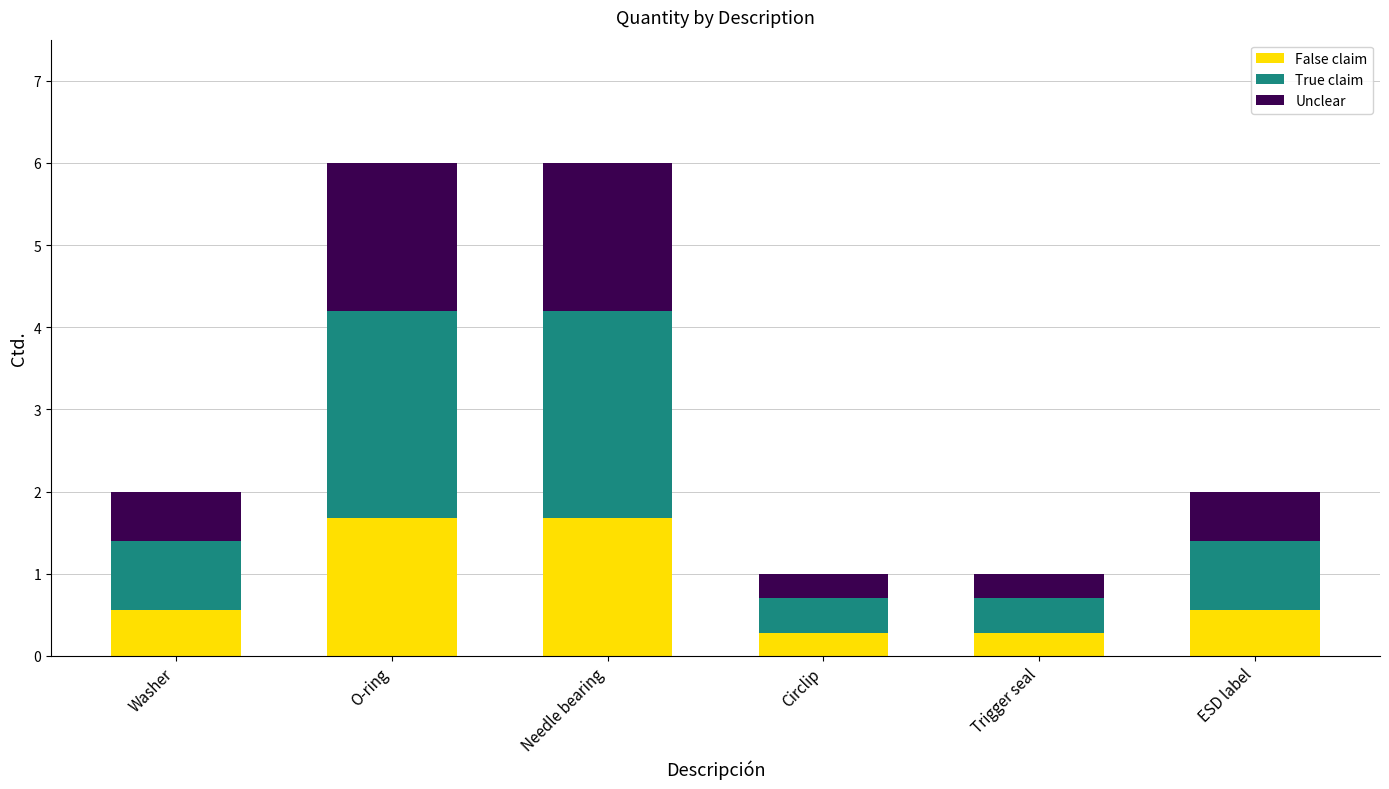

How many categories are shown in the chart?

6